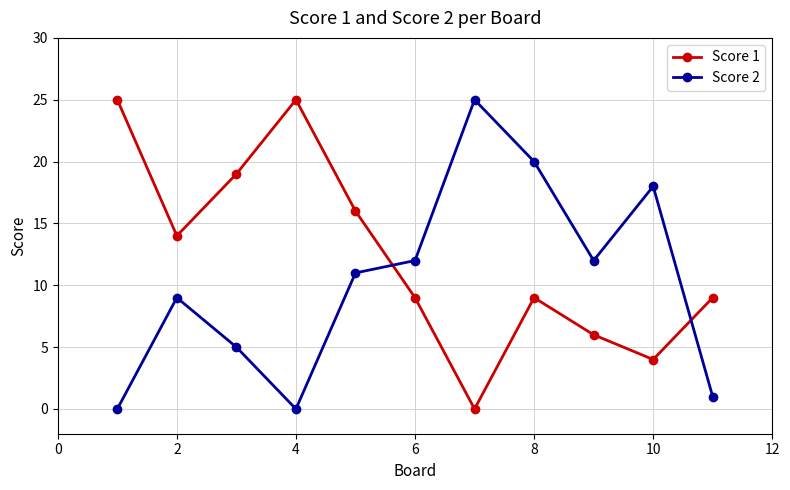

In Score 2, how many points are higher than both neighbors (excluding endpoints)?

3